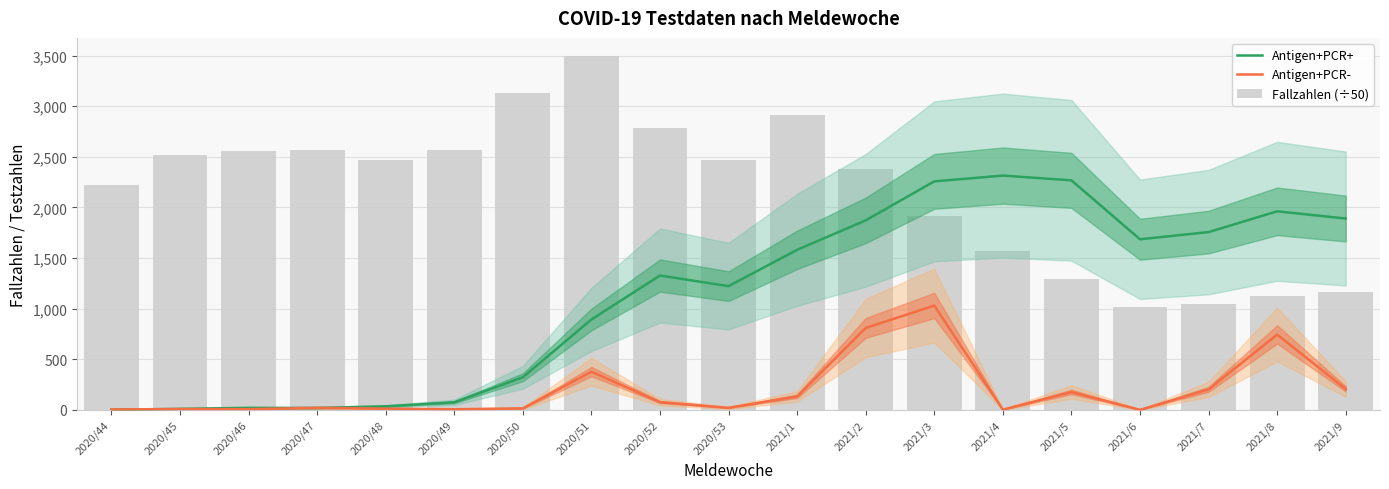

How many data points in Antigen+PCR+ are above 1327?

9